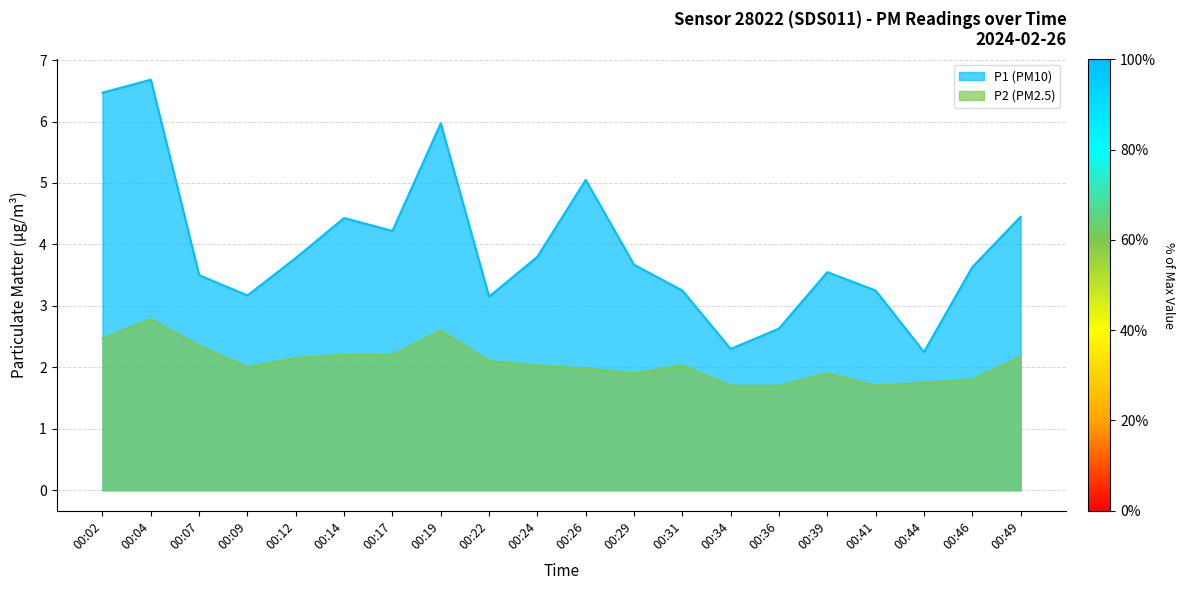

Which series has the widest spread of values?

P1